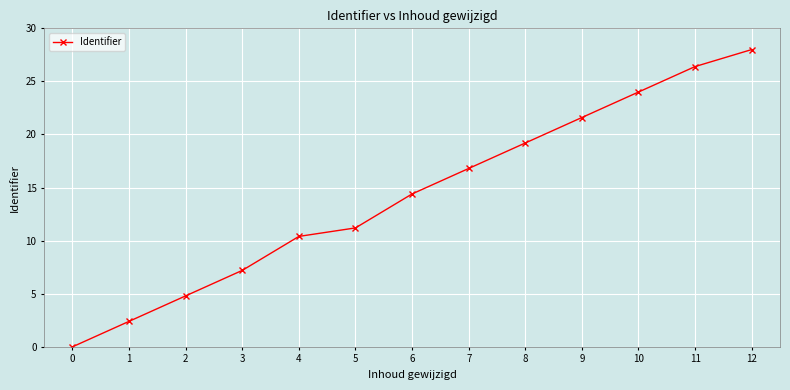

What is the value of the 5th point from the left?

10.4